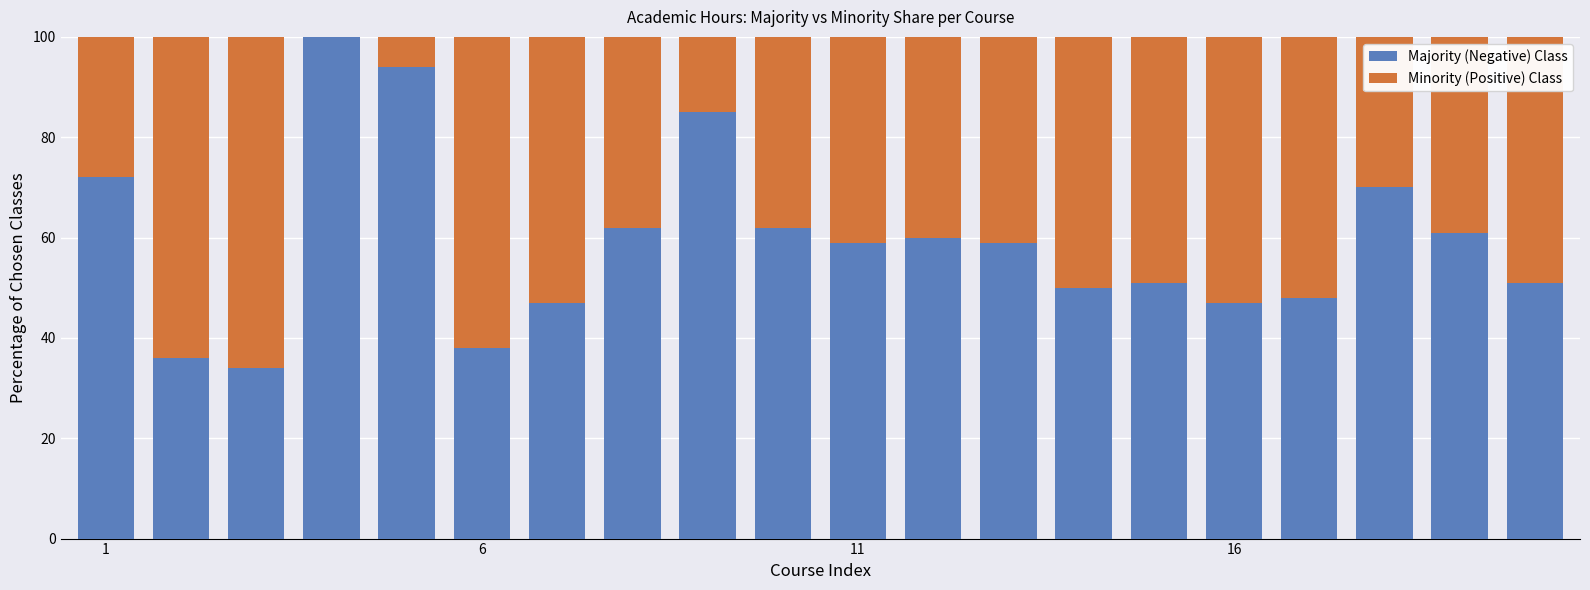

Are the bars horizontal?

No